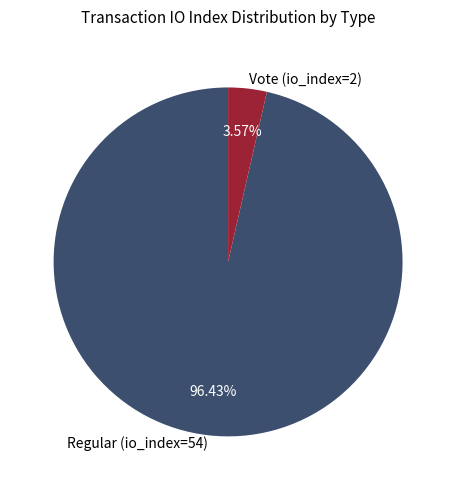

Which category accounts for the majority?

Regular (io_index=54)